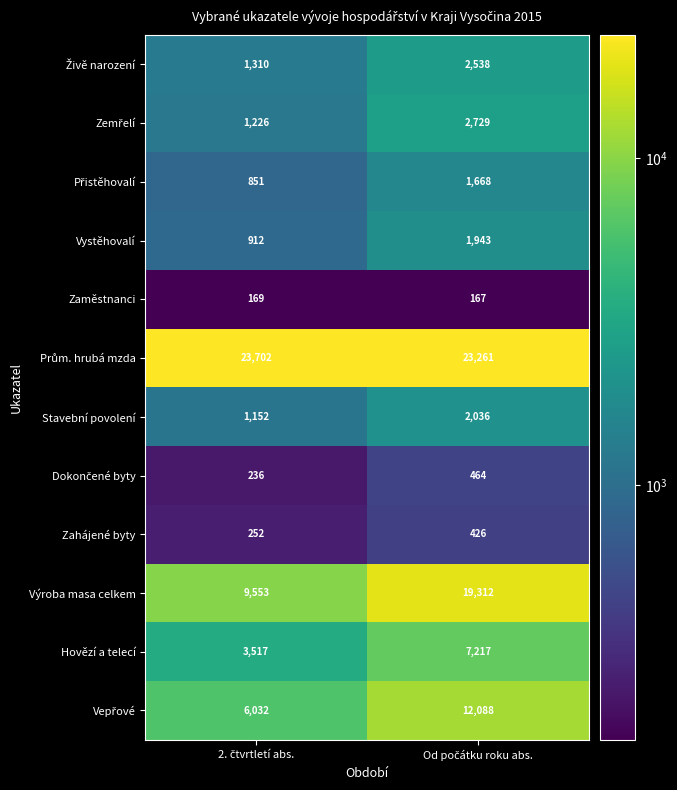

Which series has the widest spread of values?

Výroba masa celkem